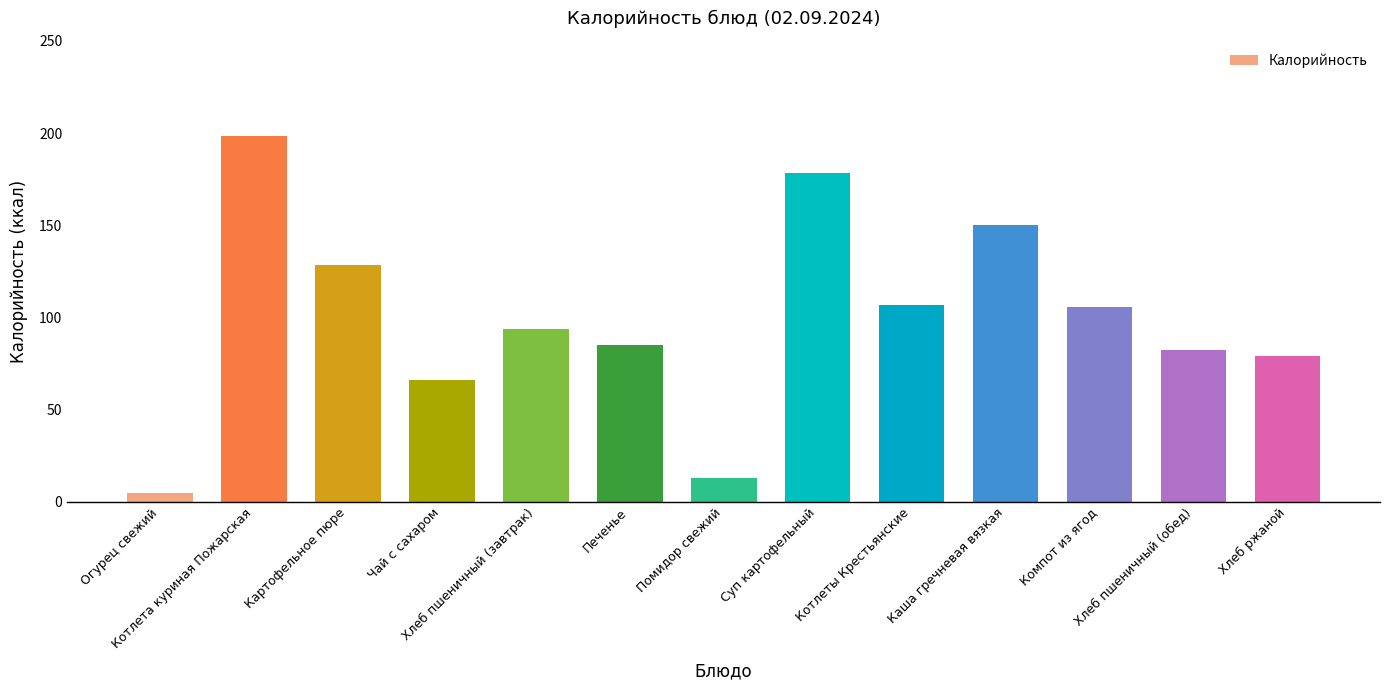

What is the greatest value displayed?

198.6